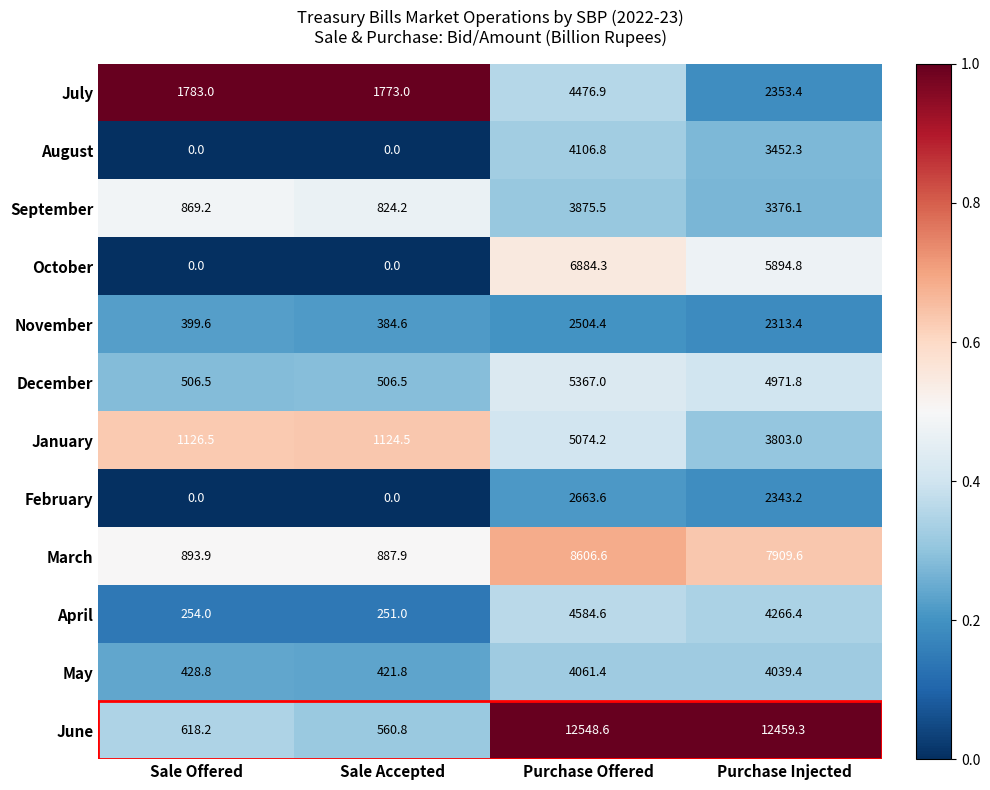

Where is September nearest to the value 2349?

Purchase Injected